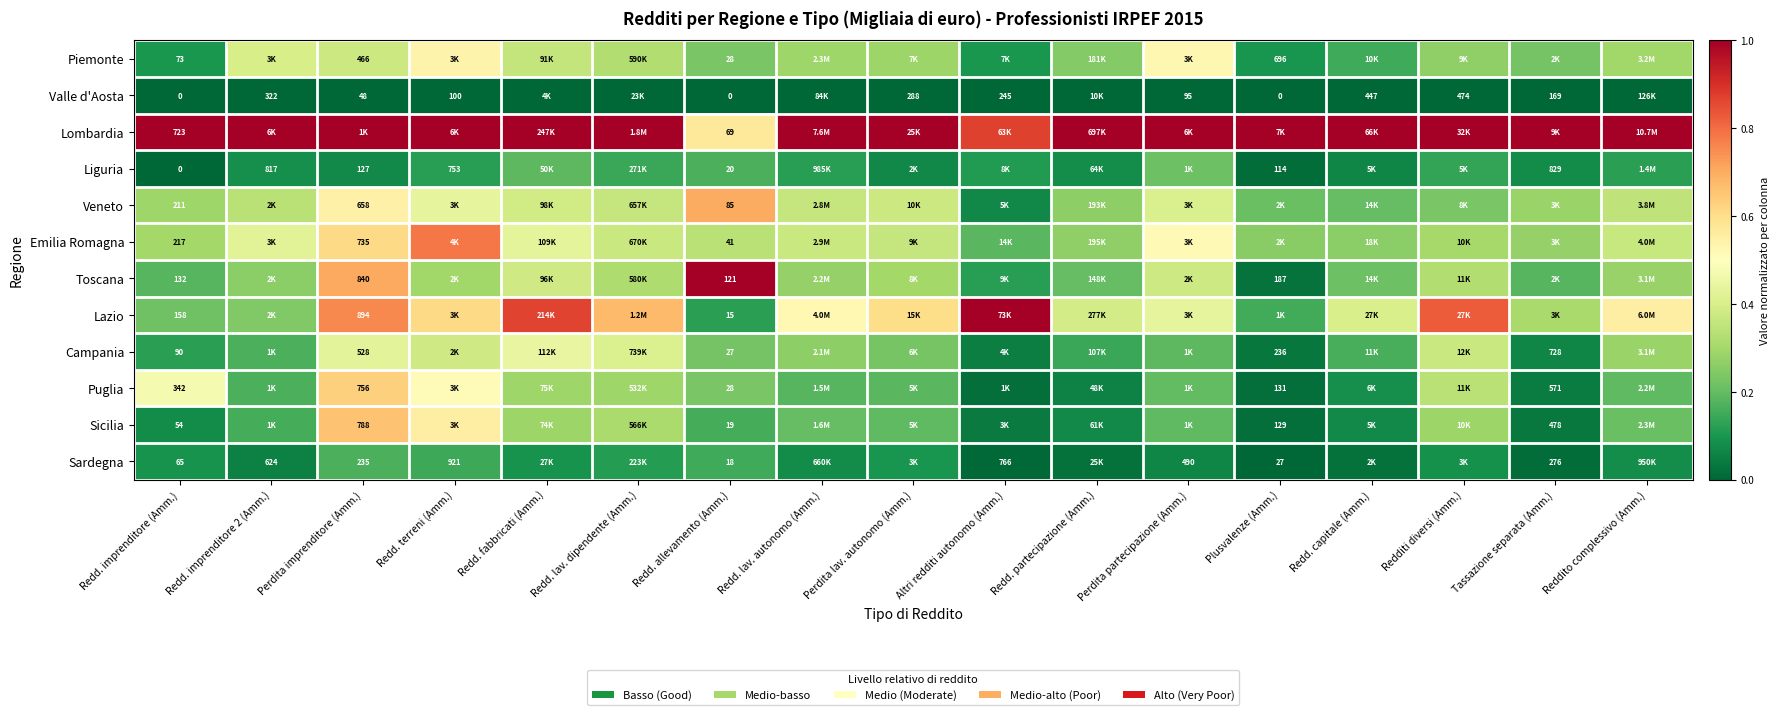

Is it true that Puglia equals 0.3 at Redditi diversi (Amm.)?

True